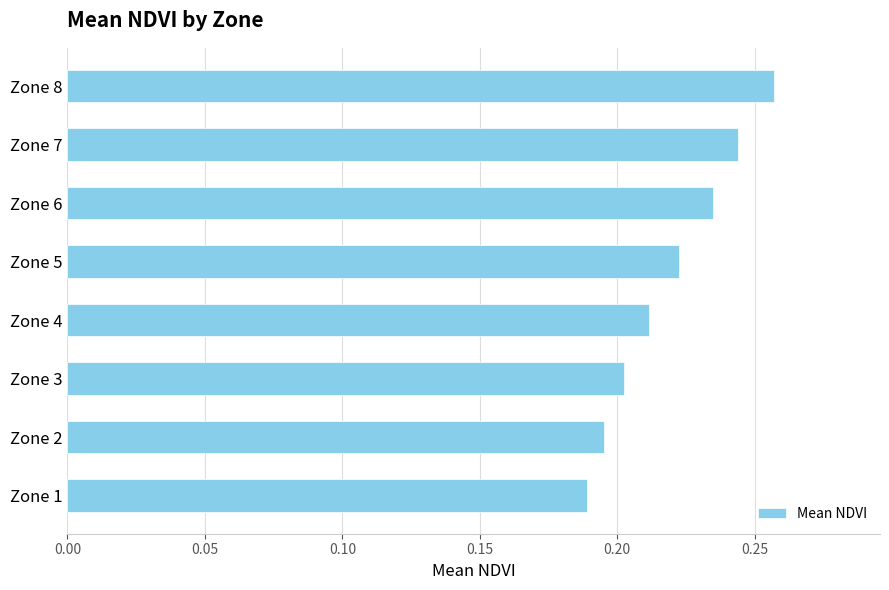

At which category does the chart reach its peak across all series?

Zone 8